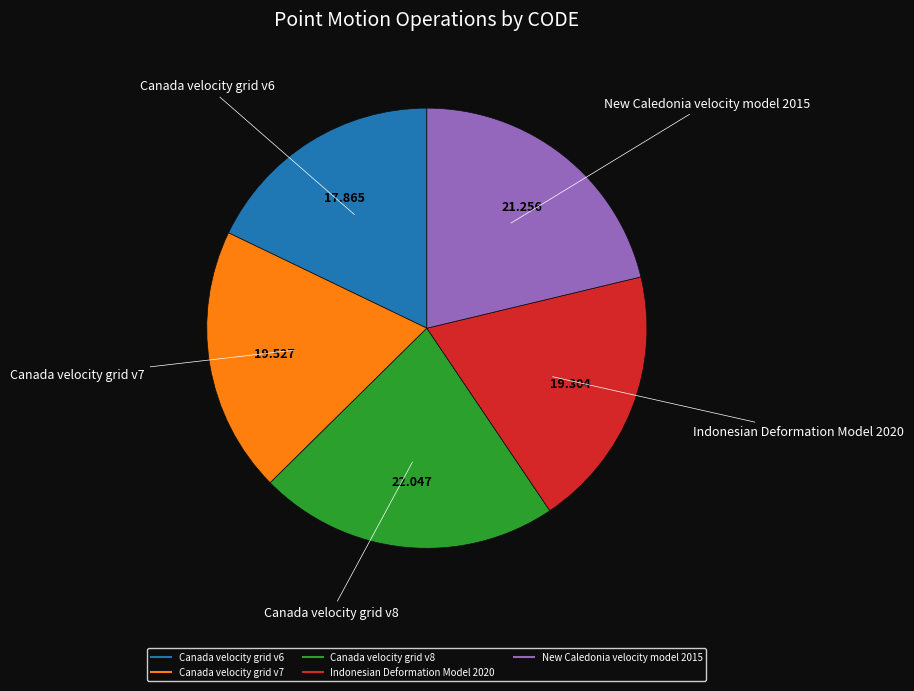

True or false: Canada velocity grid v7 accounts for 7% of the total.

False